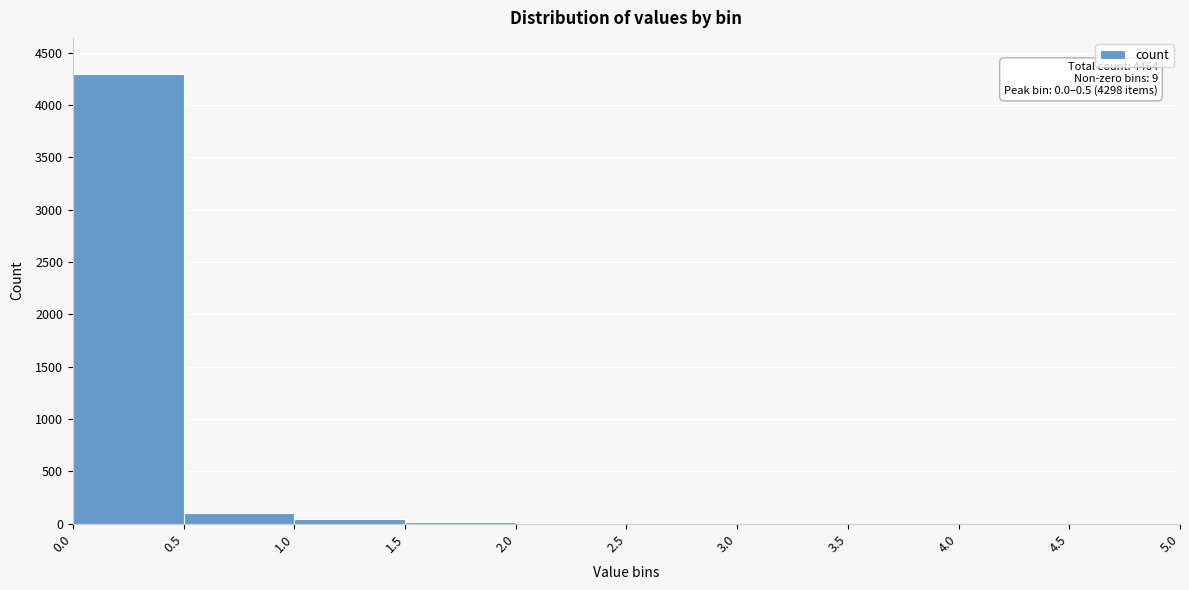

Which range on the x-axis has the tallest bar?

0.0 to 0.5